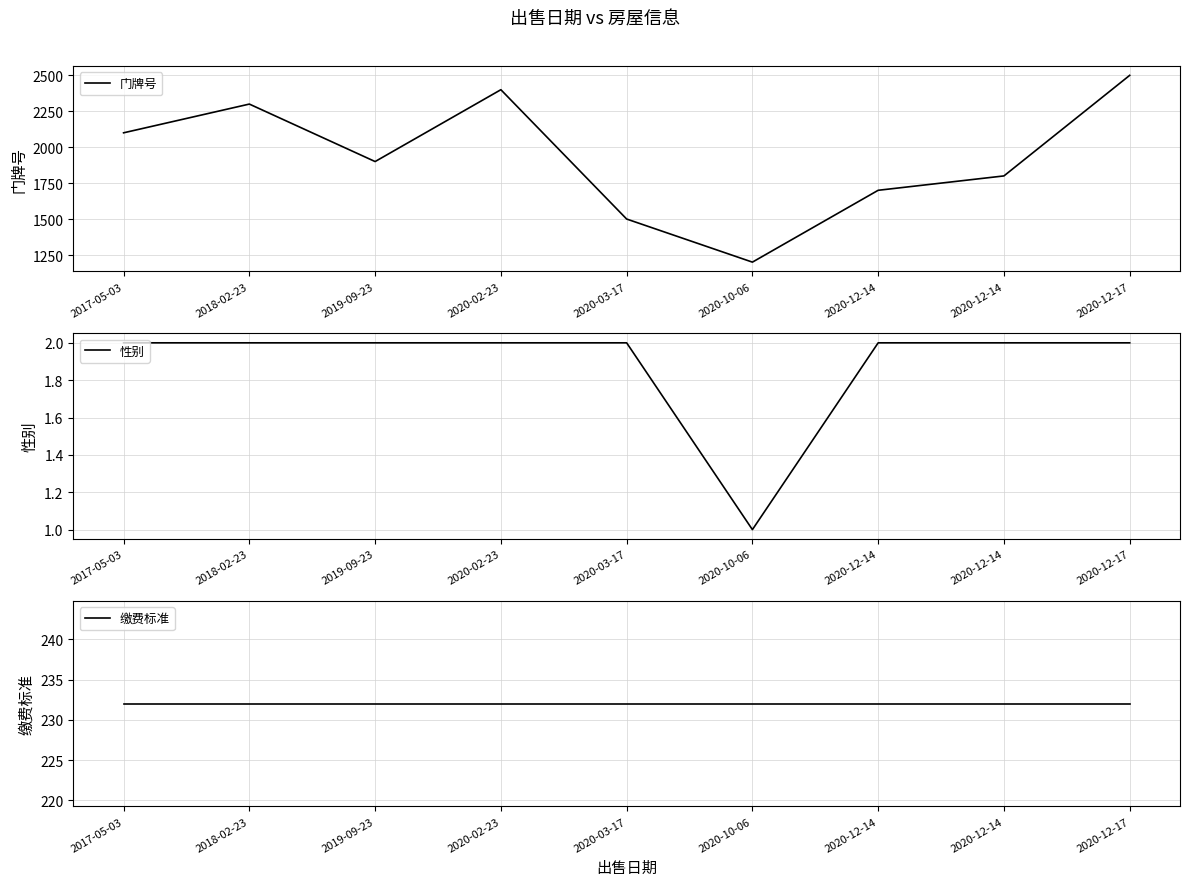

True or false: 门牌号 has a value of 1924 at 2020-10-06.

False